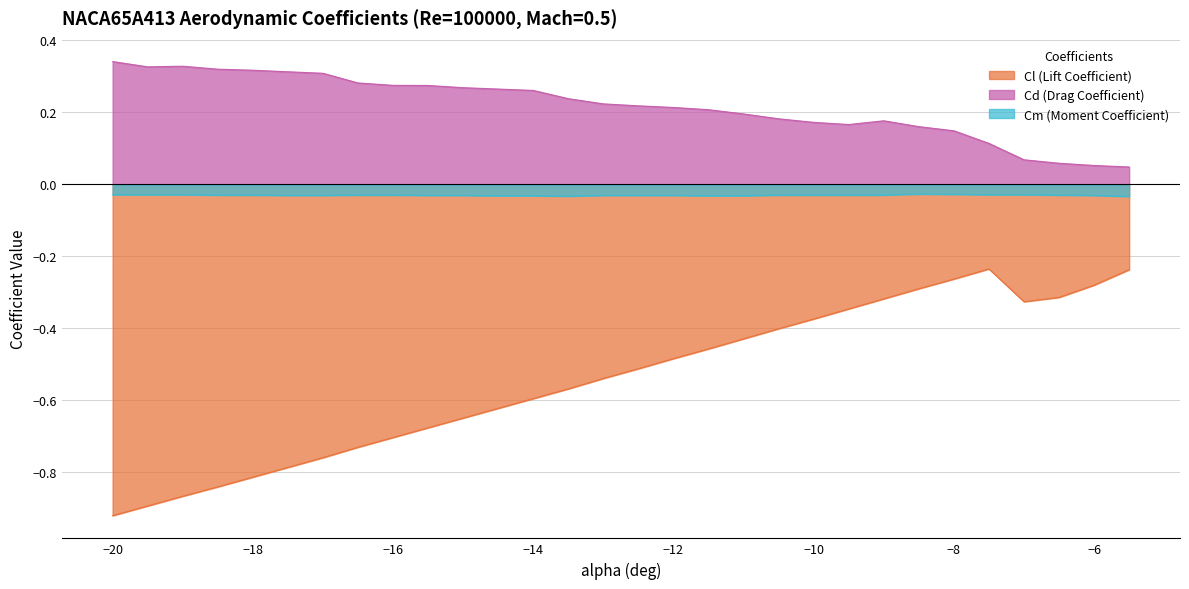

List the series in order of their peak value, highest first.

Cd (Drag Coefficient), Cm (Moment Coefficient), Cl (Lift Coefficient)